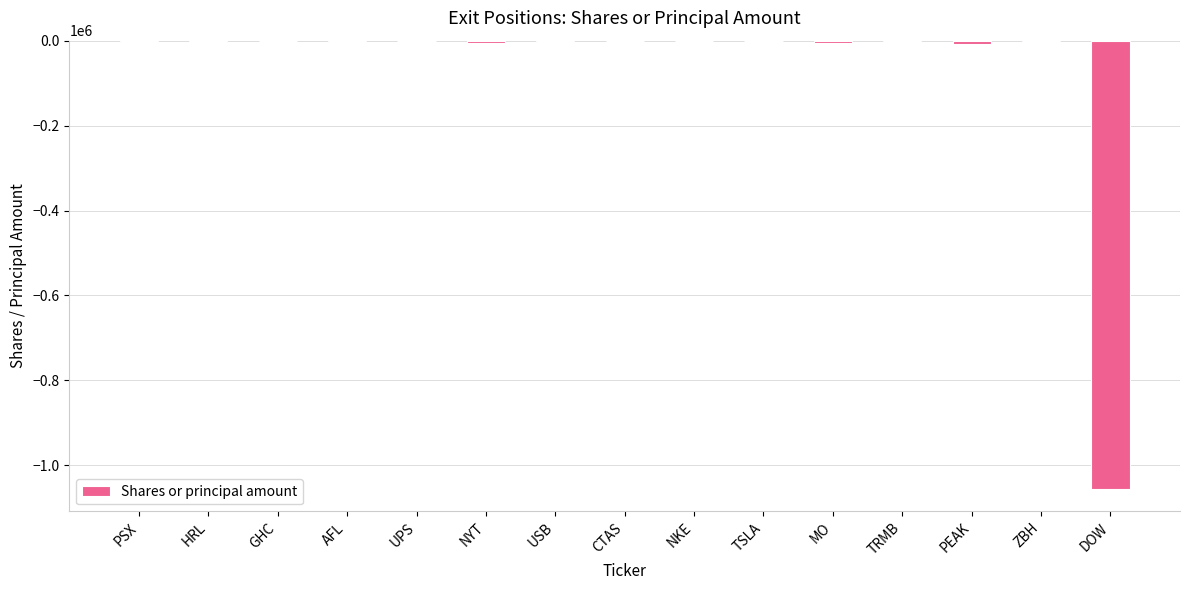

Which has a higher value, DOW or AFL?

AFL